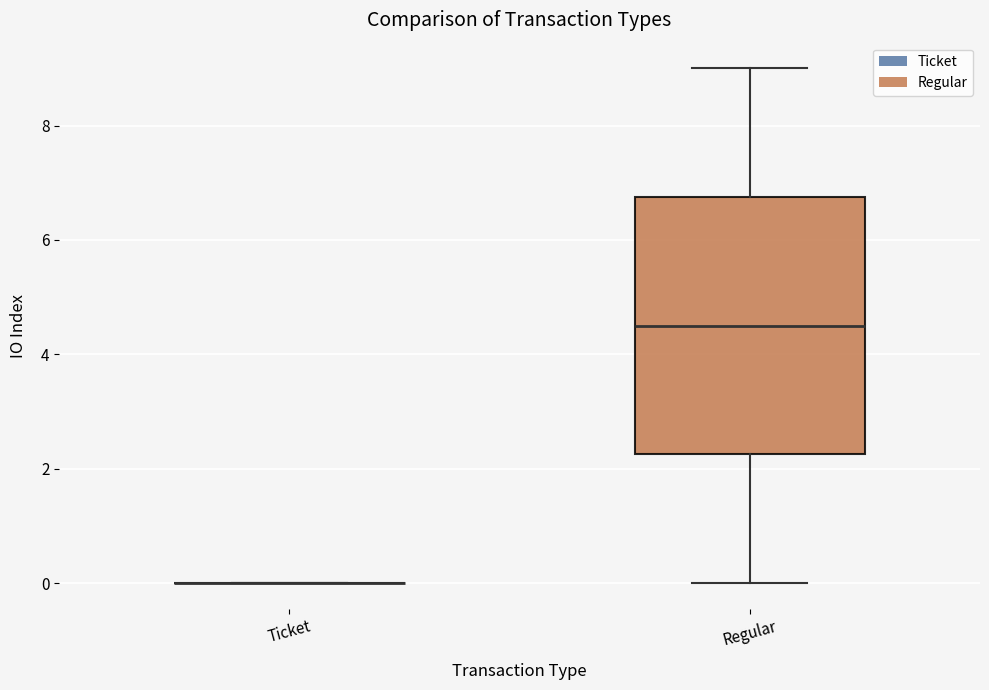

Reading left to right, transcribe this box plot: for each box, give where its median line is, the range the box spans, and where its two whiskers end, as read against the y-axis. The values are not printed on the chart, so give them approximately, as read against the axis.

Ticket: box collapsed to a line at 0.0, whiskers 0.0 to 0.0
Regular: median 4.6, box 2.2 to 6.8, whiskers 0.0 to 9.0